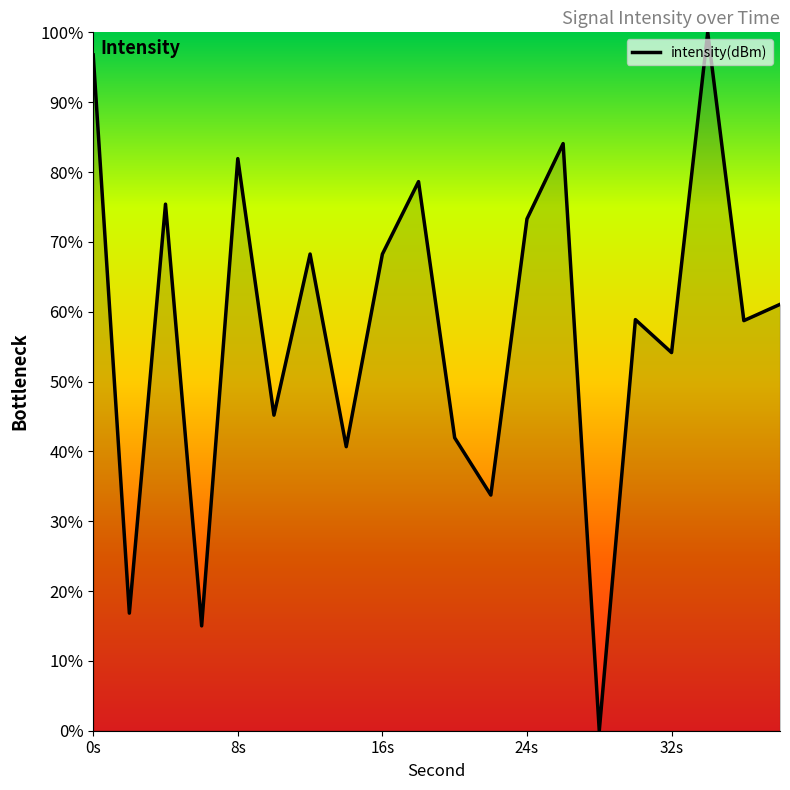

How many lines are shown in the chart?

1